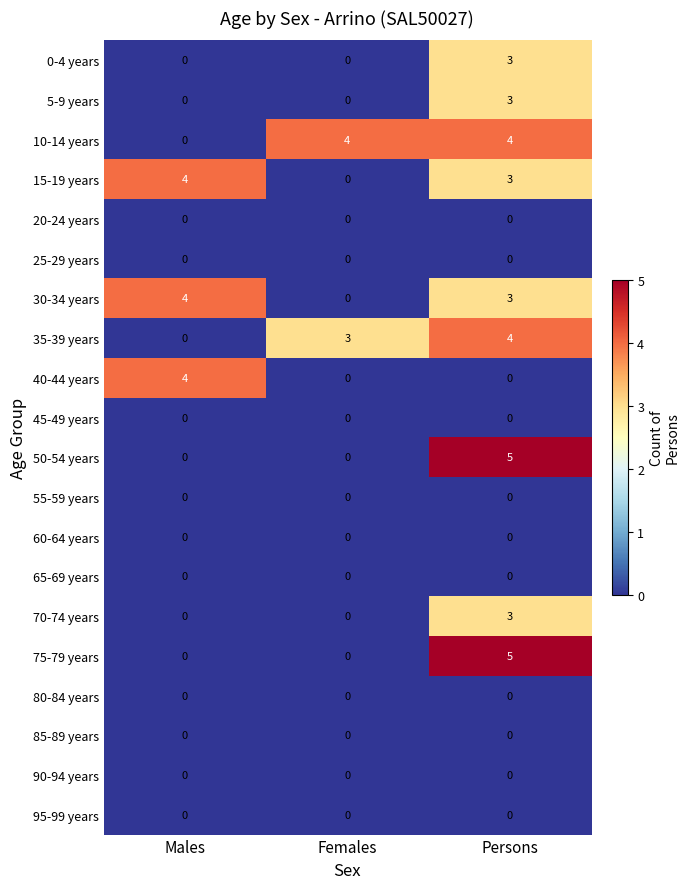

How many categories are shown in the chart?

3